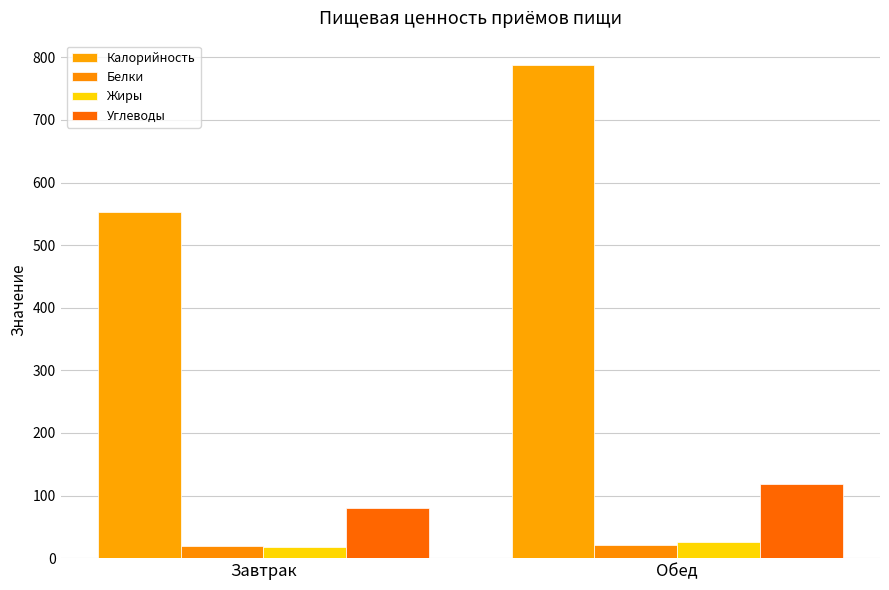

Rank the series by their maximum value, from lowest to highest.

Белки, Жиры, Углеводы, Калорийность